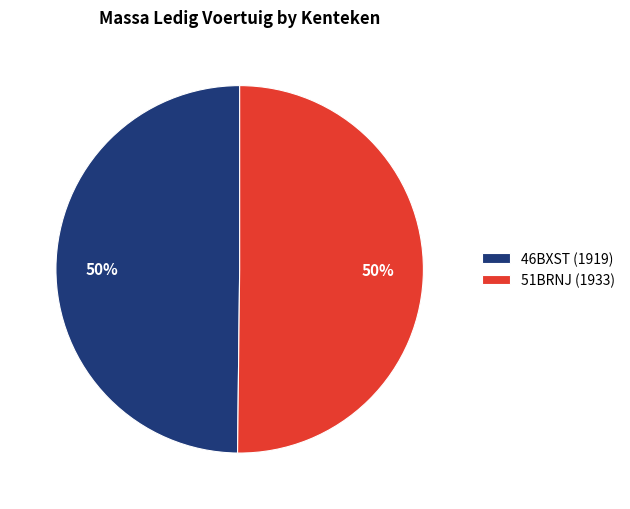

Do 51BRNJ (1933) and 46BXST (1919) together represent more than half of the pie?

Yes